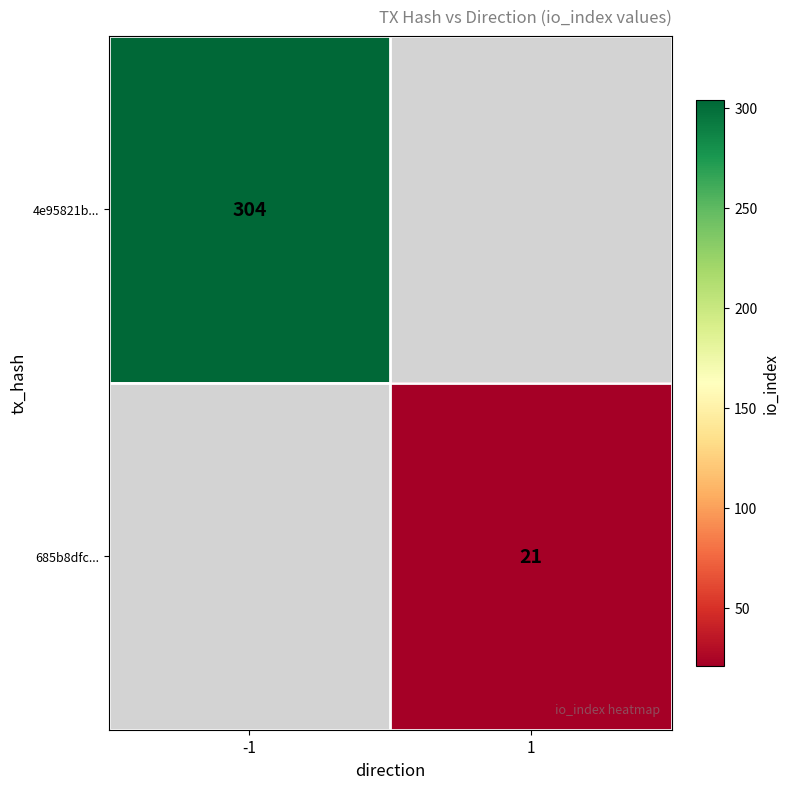

Is the value of 685b8dfc... at 1 greater than the value of 4e95821b... at -1?

No